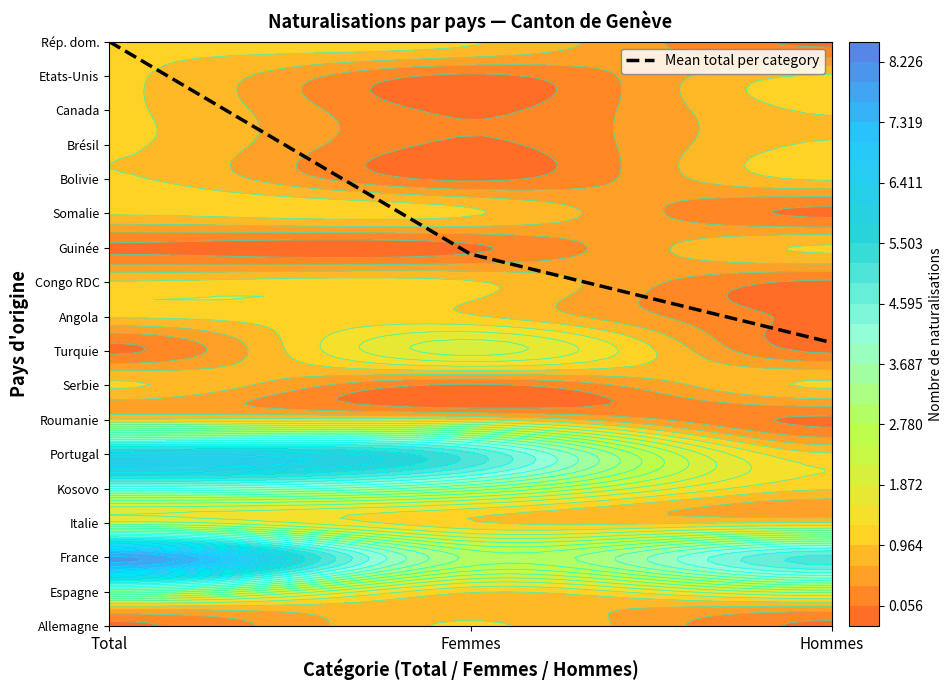

True or false: the data shows 10.8 at Femmes.

True